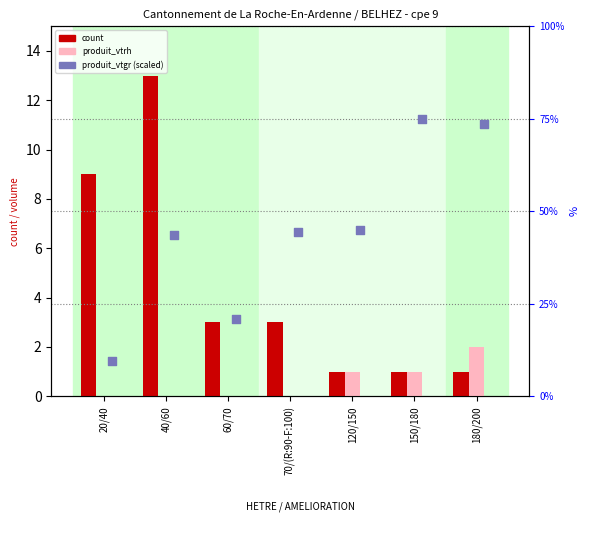

Which series has the largest total across all categories?

produit_vtgr (scaled)